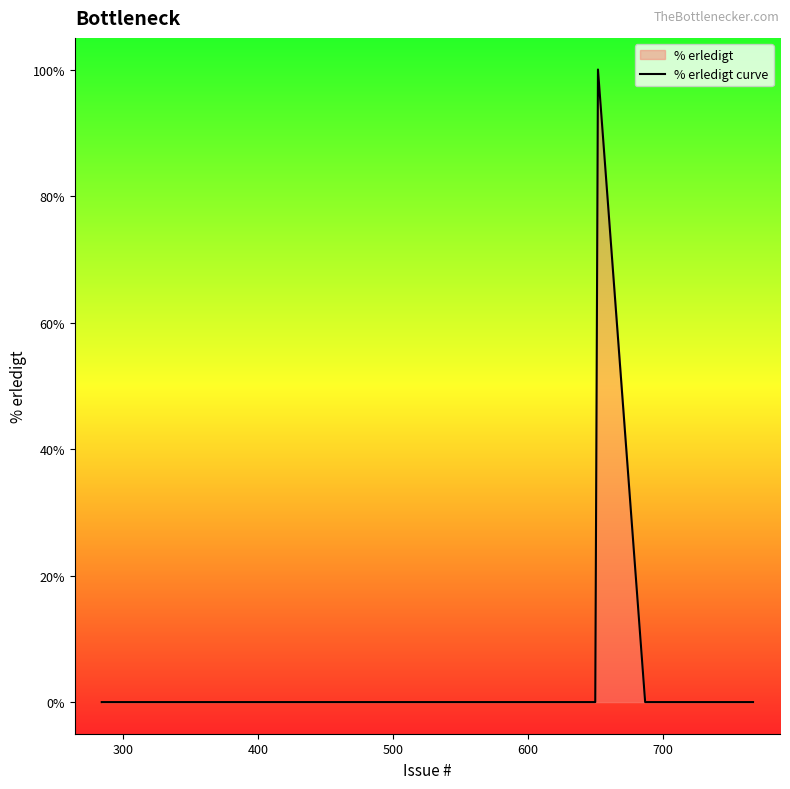

How many lines are shown in the chart?

1